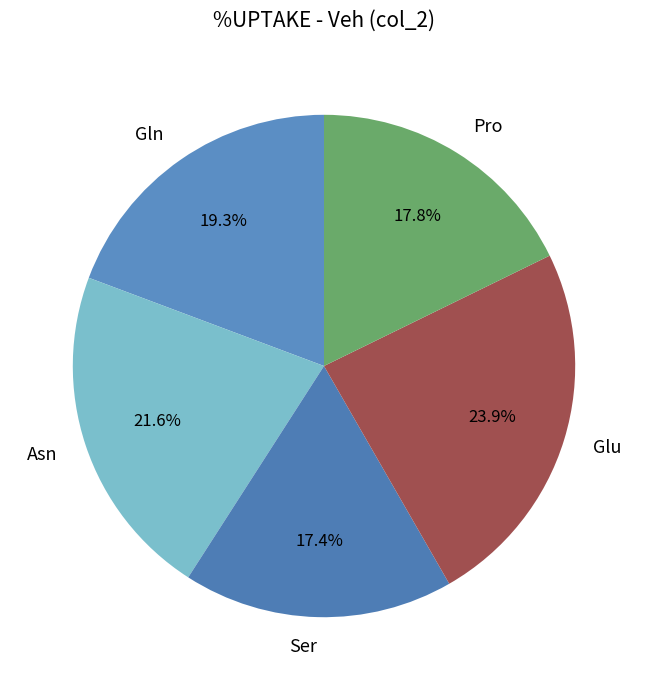

What is the largest slice in the pie chart?

Glu